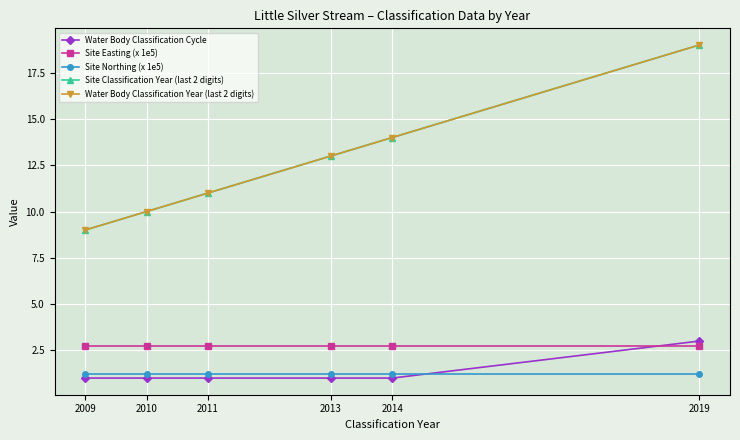

What is the minimum value for Water Body Classification Year (last 2 digits)?

9.0